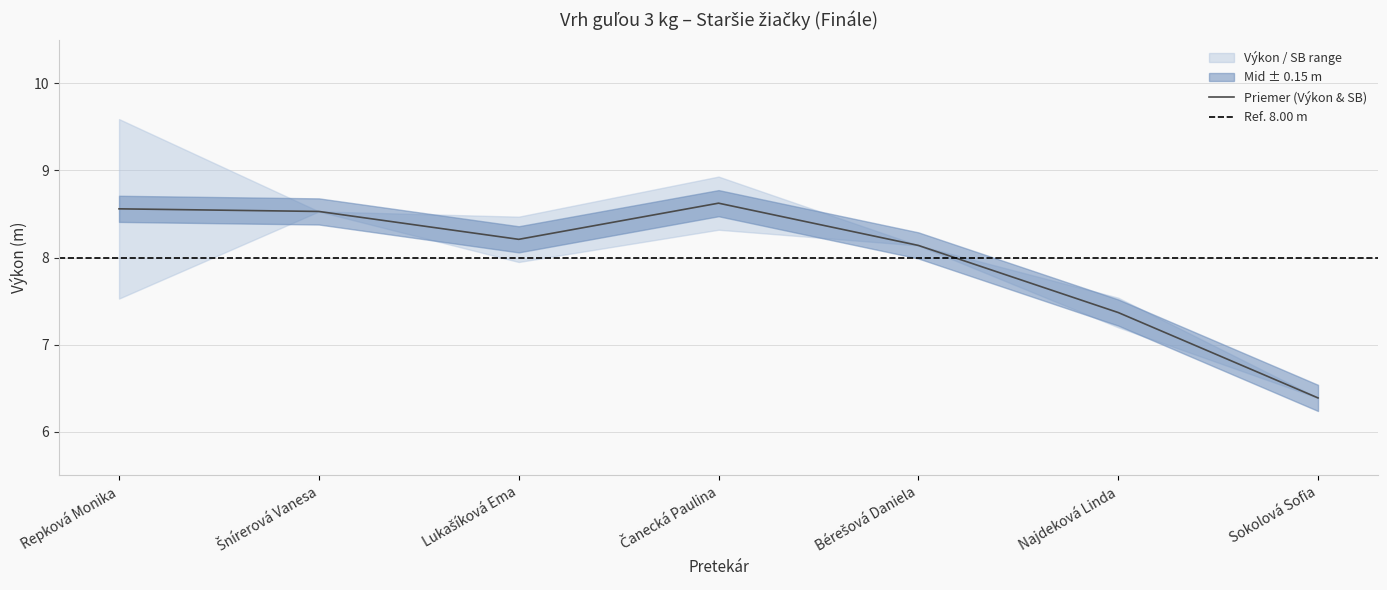

At which label does SB first exceed 7?

Repková Monika